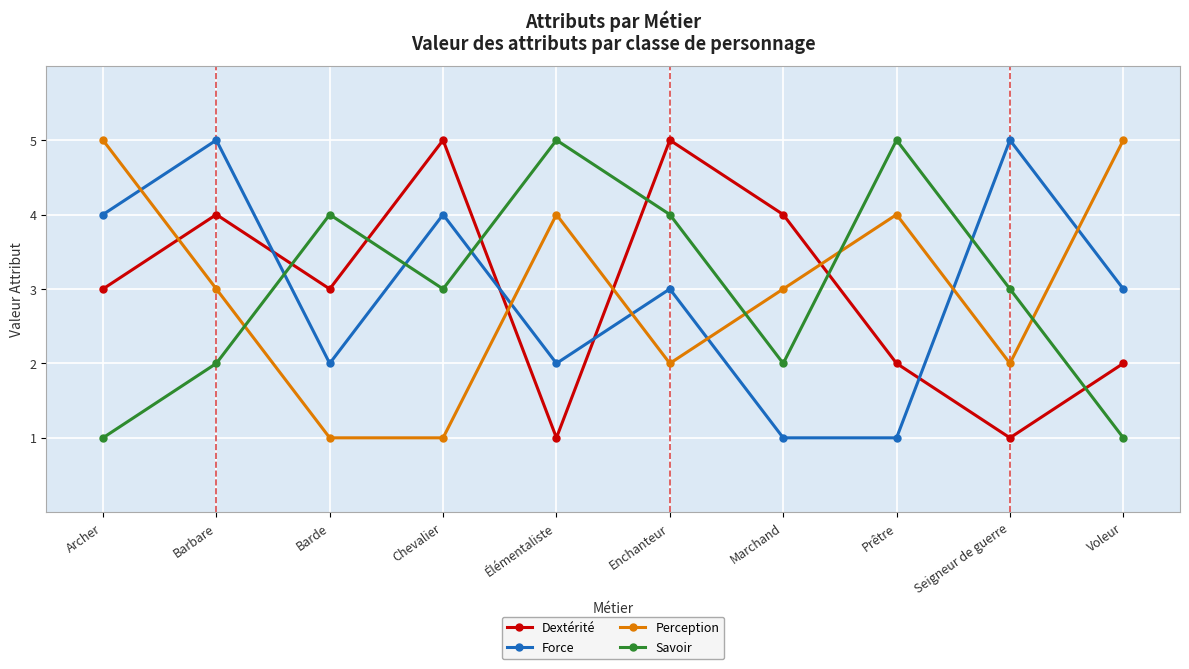

What is the highest value of the Perception series?

5